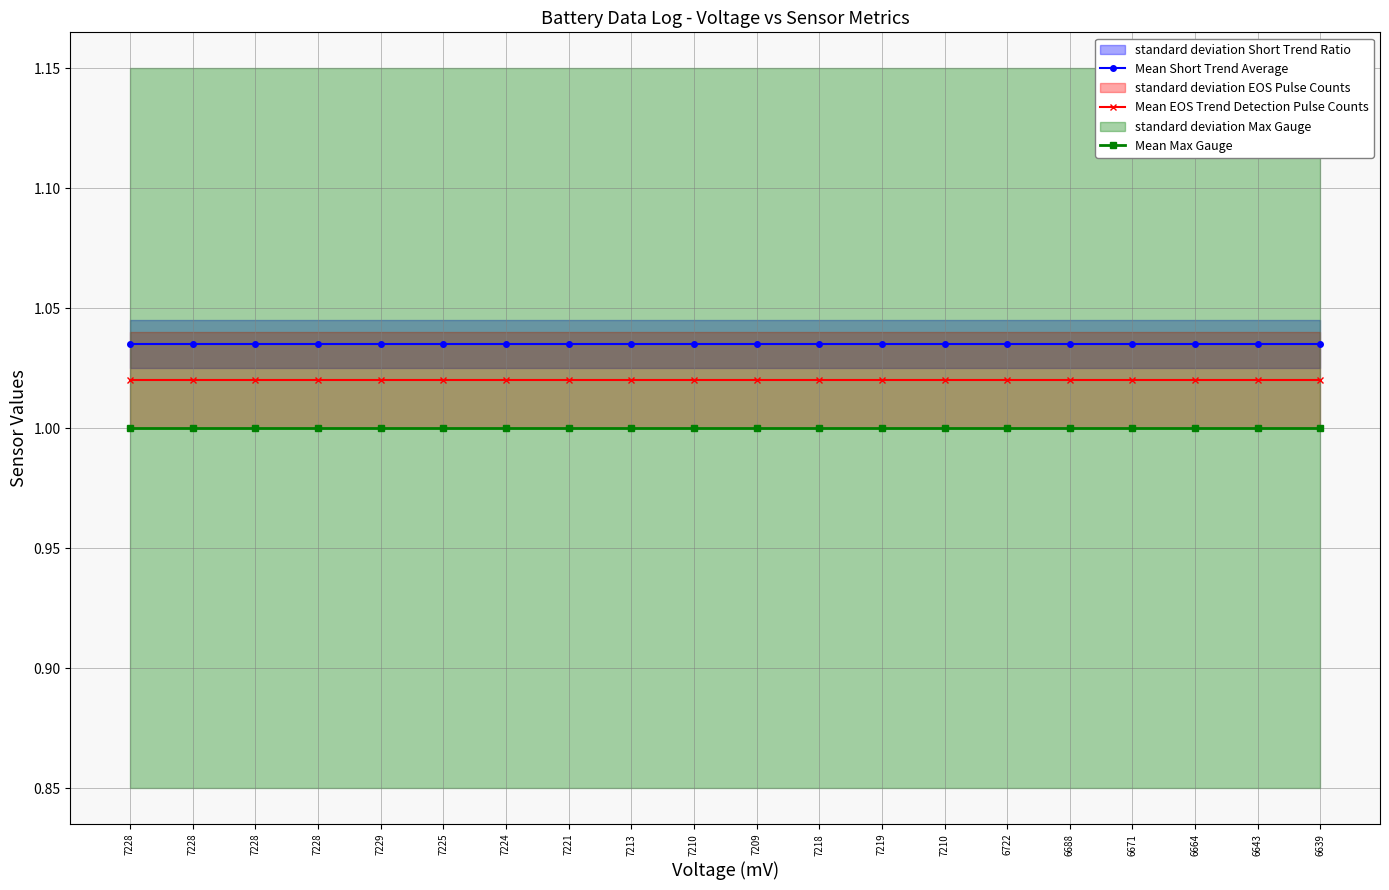

True or false: Mean EOS Trend Detection Pulse Counts and Mean Short Trend Average cross at least once.

False